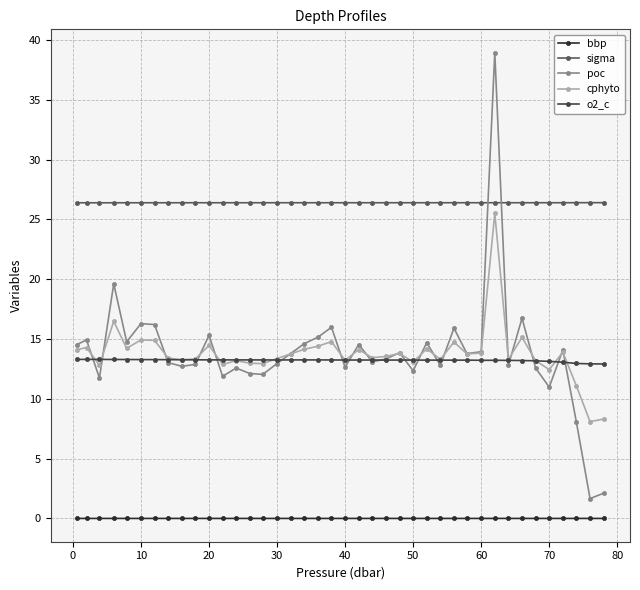

What are all the series names shown in the legend?

bbp, sigma, poc, cphyto, o2_c